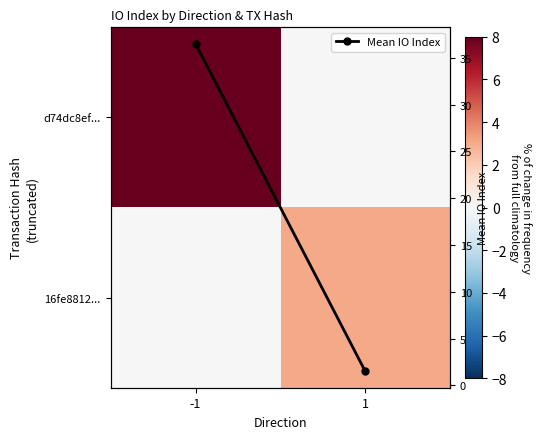

Read the Mean IO Index value at 1.

1.5